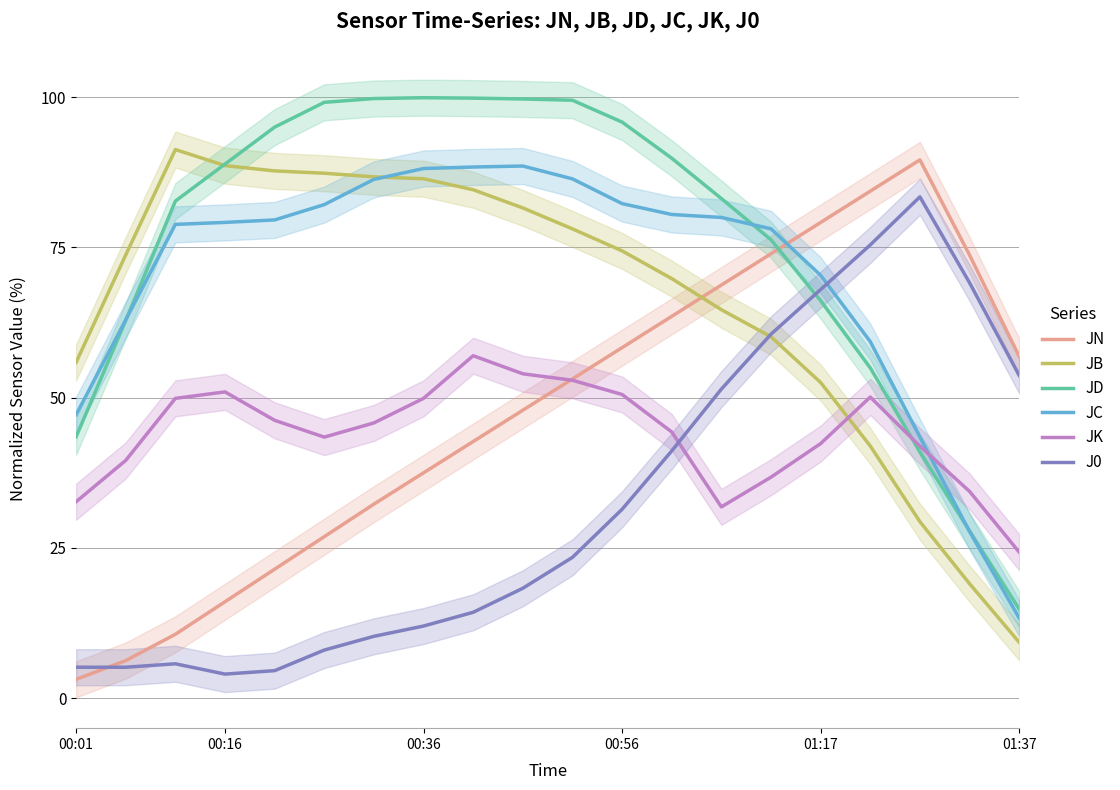

Which category has the highest value in the J0 series?

17